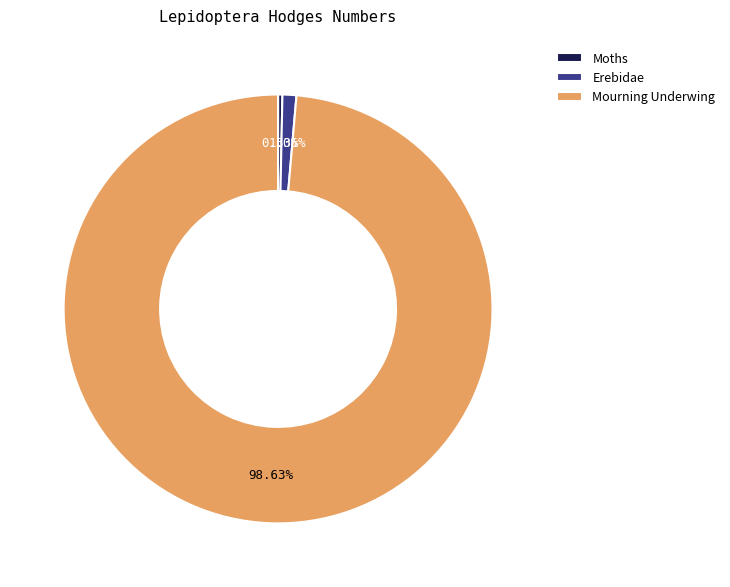

Which category has the biggest portion of the pie?

Mourning Underwing